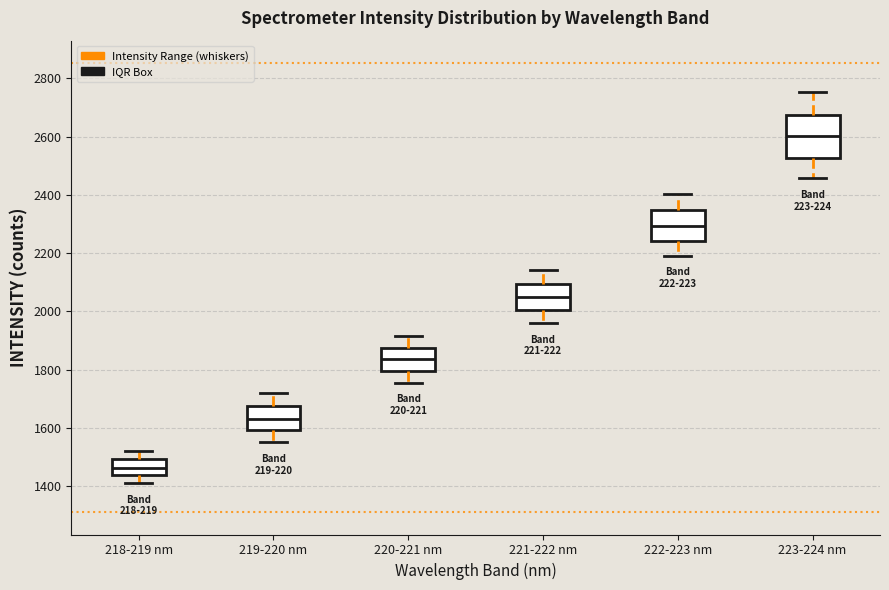

Where does the lower whisker of the box for 222-223 nm end on the y-axis? The values are not printed on the chart, so give them approximately, as read against the axis.

2200